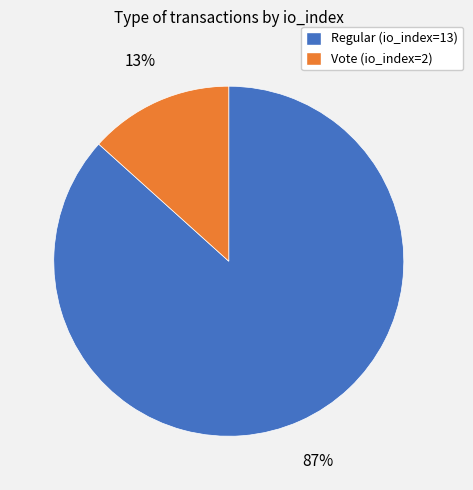

The Regular (io_index=13) slice represents 87% of the pie. True or false?

True